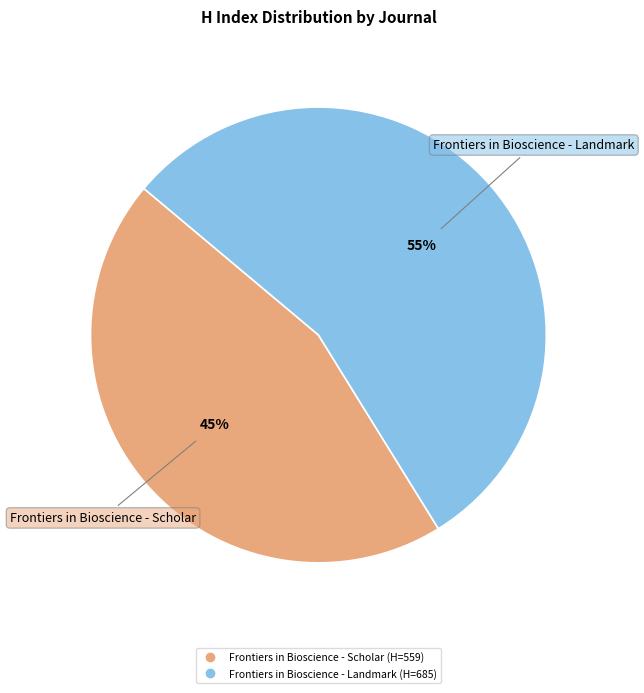

To the nearest percent, what is the average slice percentage?

50%